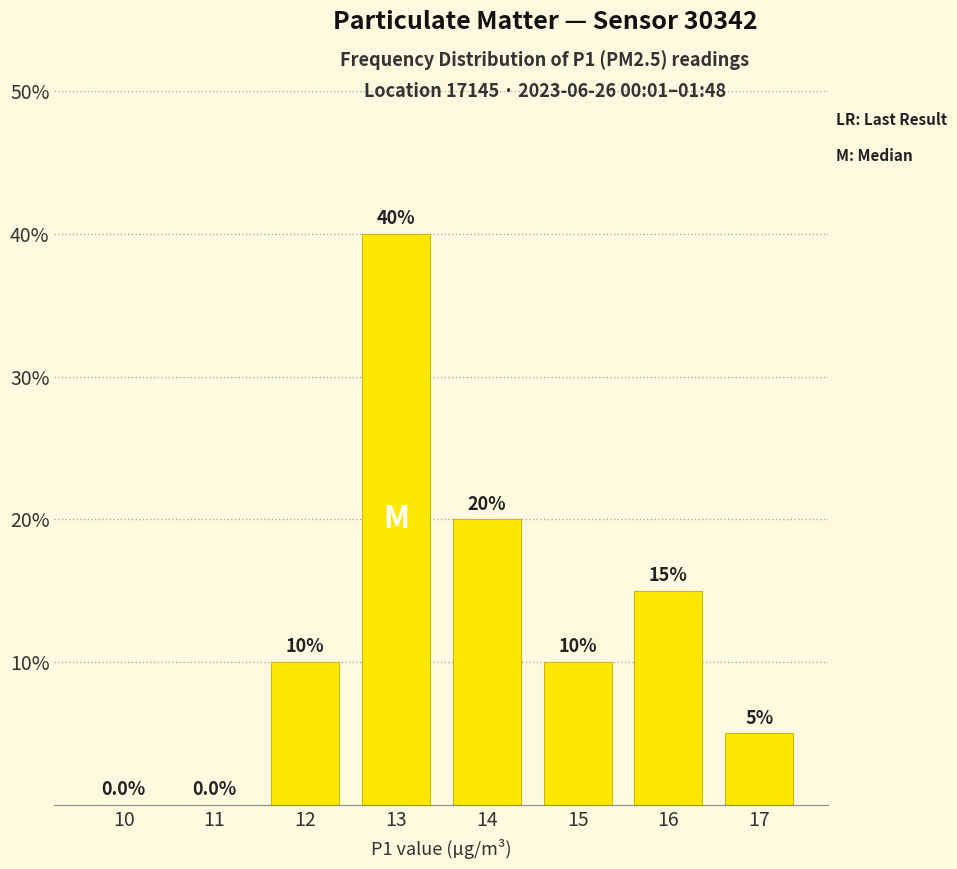

True or false: the data shows 8 at 17.

False